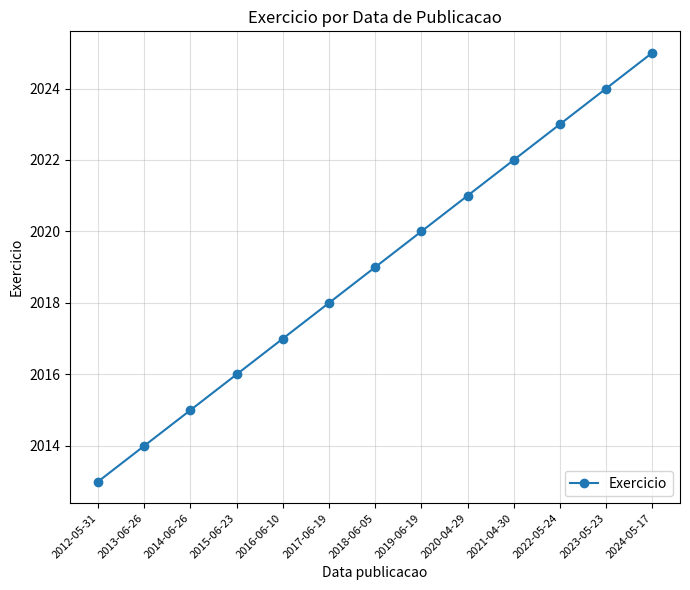

Is it true that the value at 2021-04-30 is 457?

False